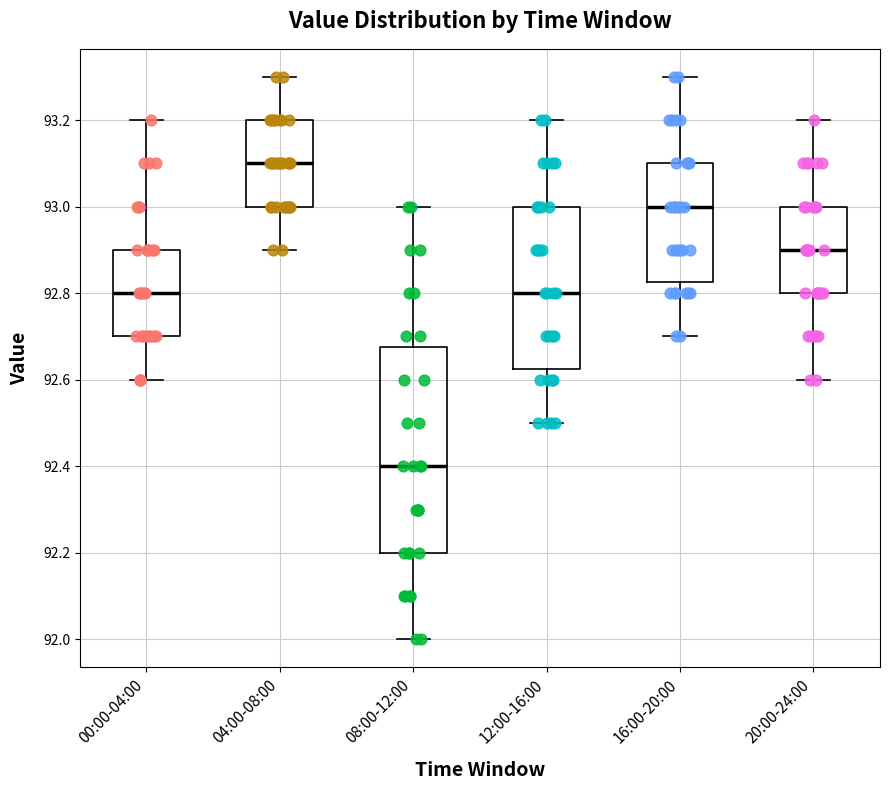

Reading left to right, transcribe this box plot: for each box, give where its median line is, the range the box spans, and where its two whiskers end, as read against the y-axis. The values are not printed on the chart, so give them approximately, as read against the axis.

00:00-04:00: median 92.80, box 92.70 to 92.90, whiskers 92.60 to 93.20
04:00-08:00: median 93.10, box 93.00 to 93.20, whiskers 92.90 to 93.30
08:00-12:00: median 92.40, box 92.20 to 92.68, whiskers 92.00 to 93.00
12:00-16:00: median 92.80, box 92.62 to 93.00, whiskers 92.50 to 93.20
16:00-20:00: median 93.00, box 92.82 to 93.10, whiskers 92.70 to 93.30
20:00-24:00: median 92.90, box 92.80 to 93.00, whiskers 92.60 to 93.20